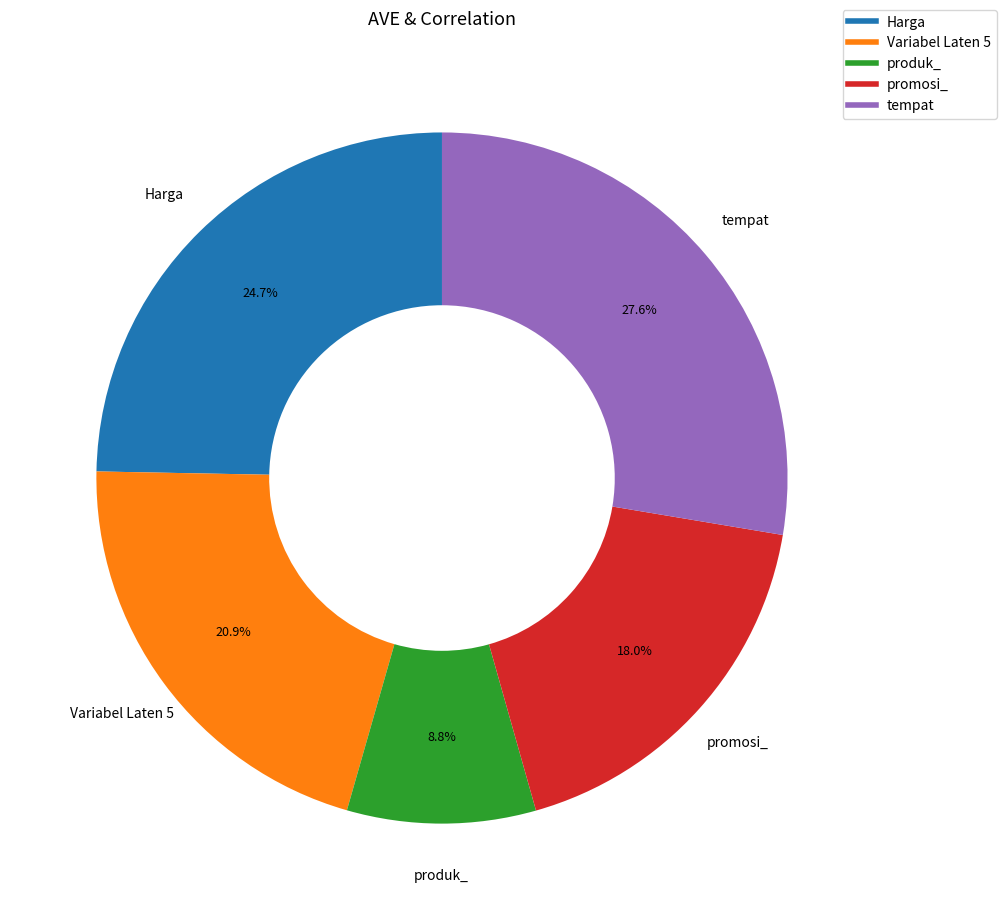

Between produk_ and Variabel Laten 5, which is larger?

Variabel Laten 5